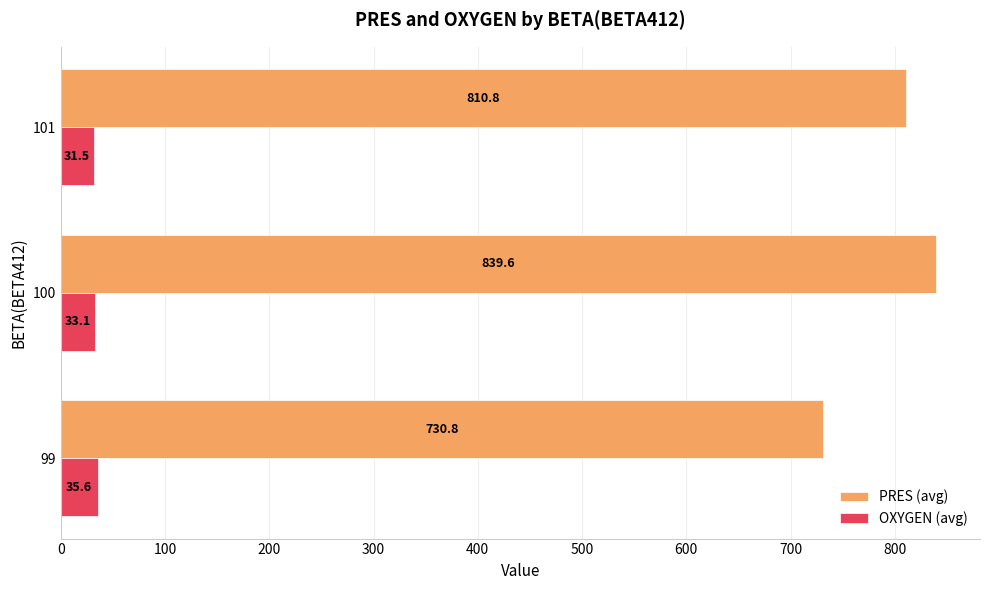

What are all the series names shown in the legend?

PRES (avg), OXYGEN (avg)